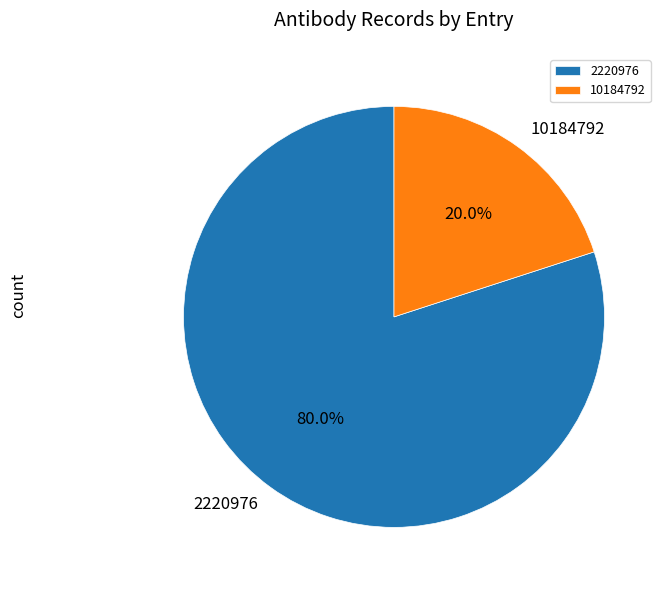

Rank the categories by value from highest to lowest.

2220976, 10184792